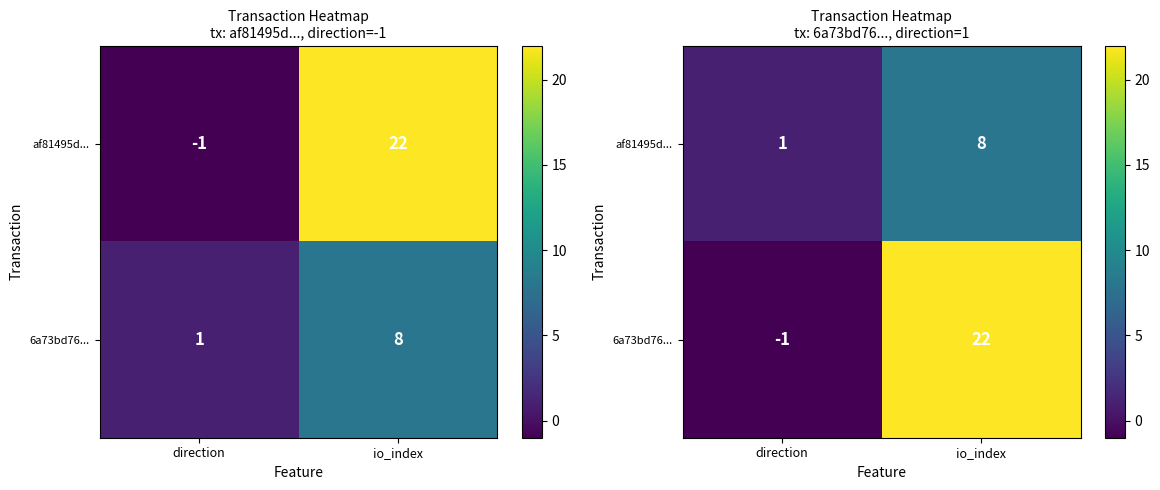

Is it true that 6a73bd76... equals 7 at io_index?

False